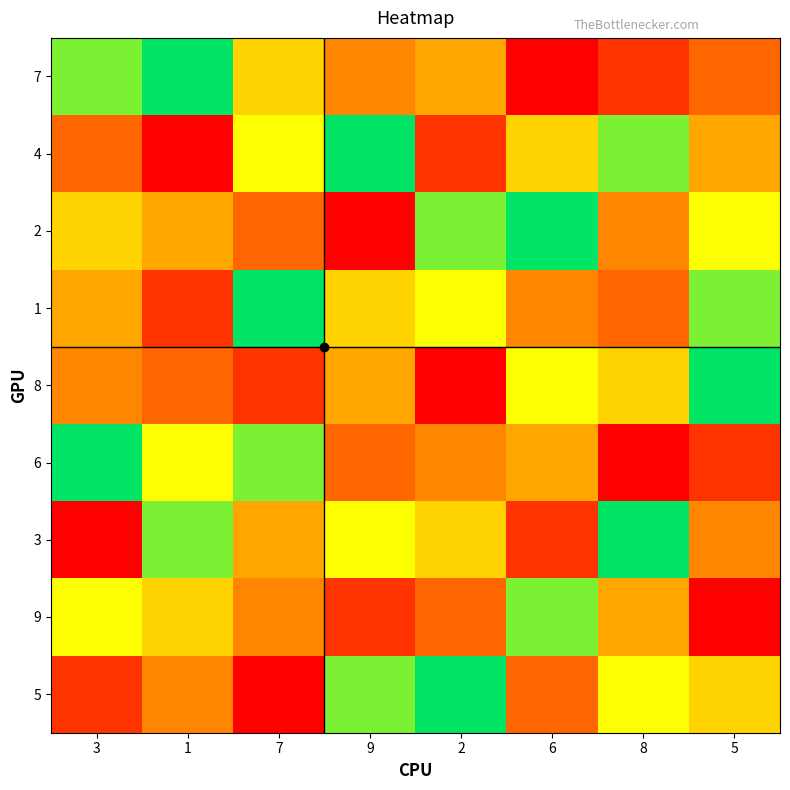

What is the greatest value displayed?

9